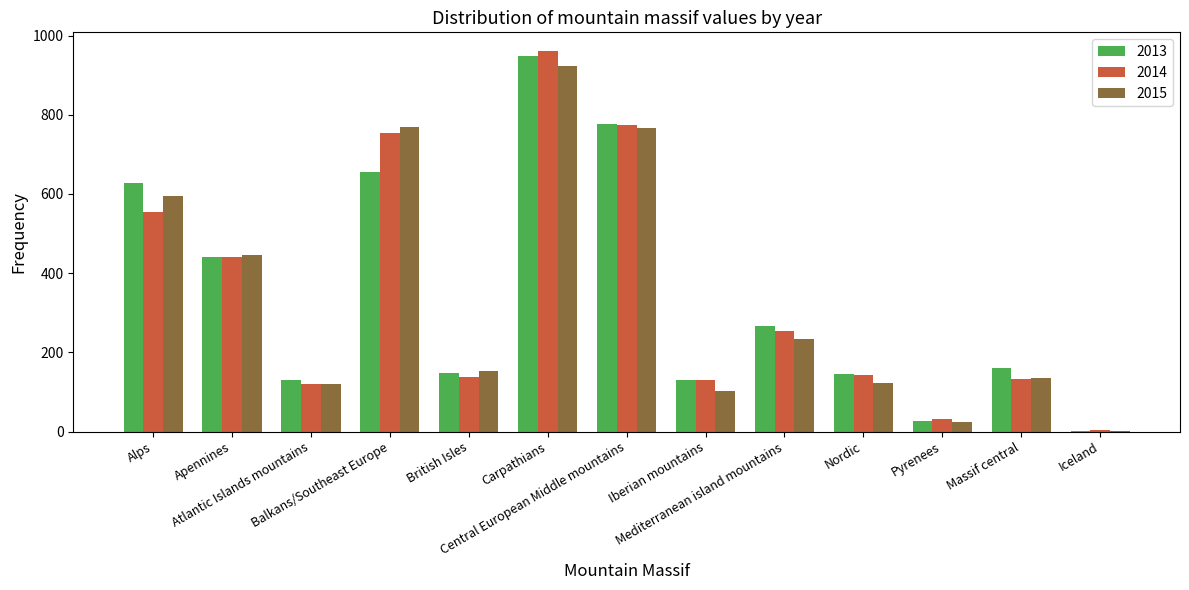

What is the sum of all 2014 values?

4435